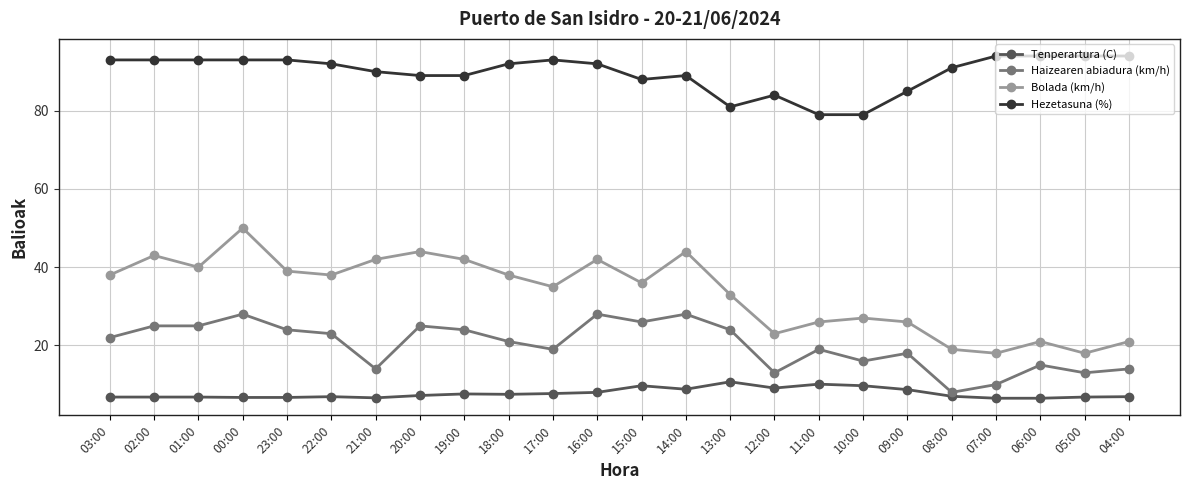

What is the total value across all series at 20:00?

165.2